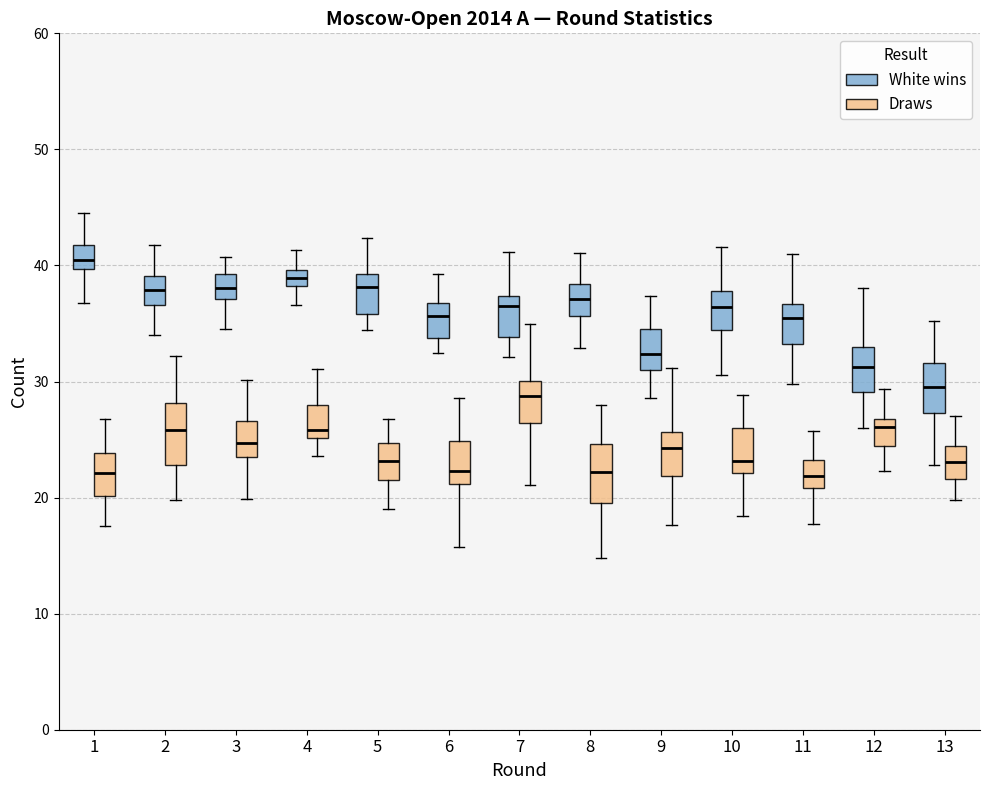

Where is the upper edge of the box for 3 (Draws) on the y-axis? The values are not printed on the chart, so give them approximately, as read against the axis.

27